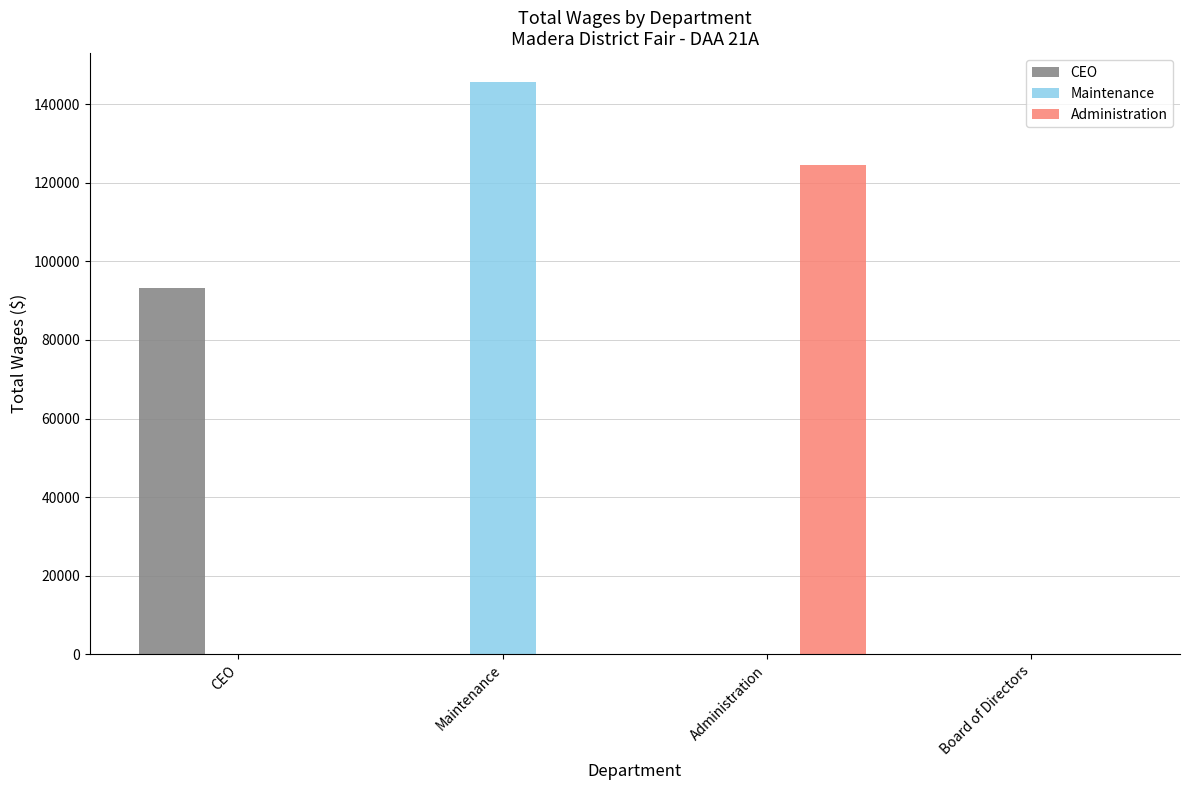

How many data points does each series have?

4